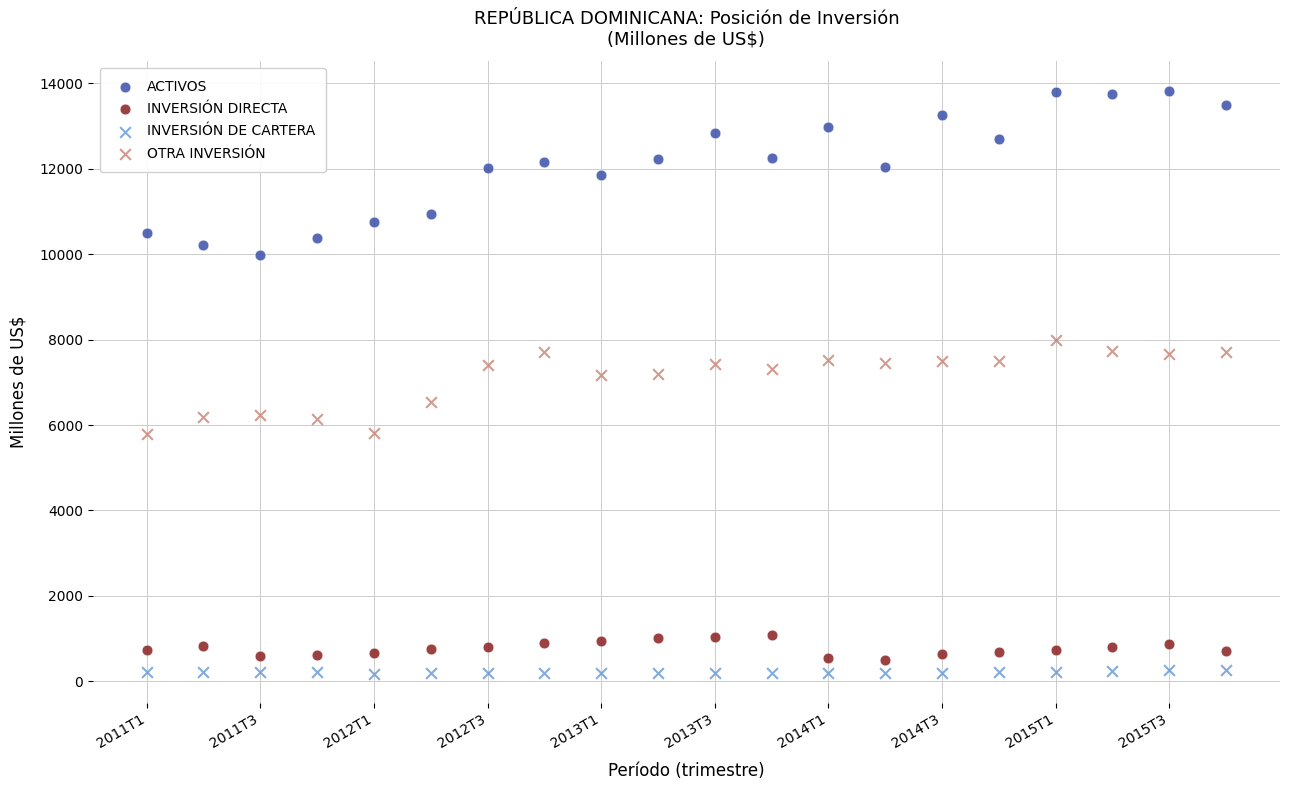

Across all data points, what is the range of Y values (max minus min)?

13649.1